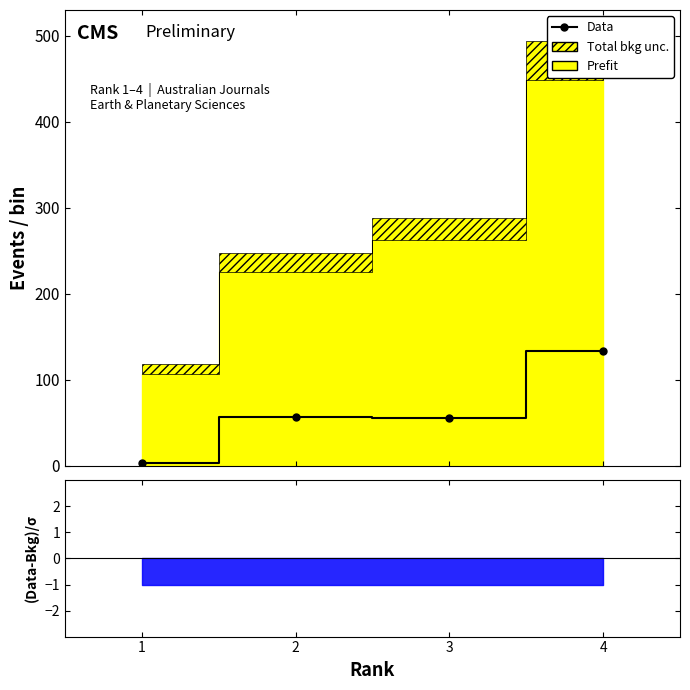

Reading left to right, extract all data points from this chart.

3	57	55	133